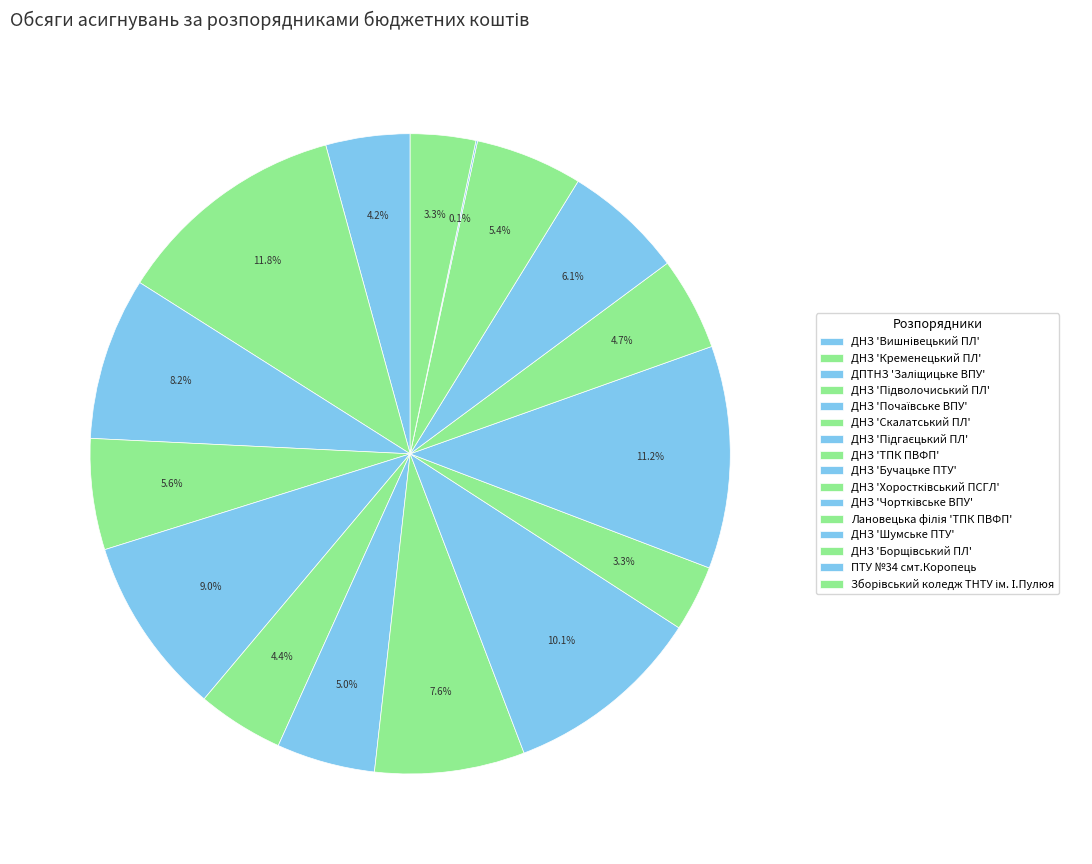

How many slices are in this pie chart?

16